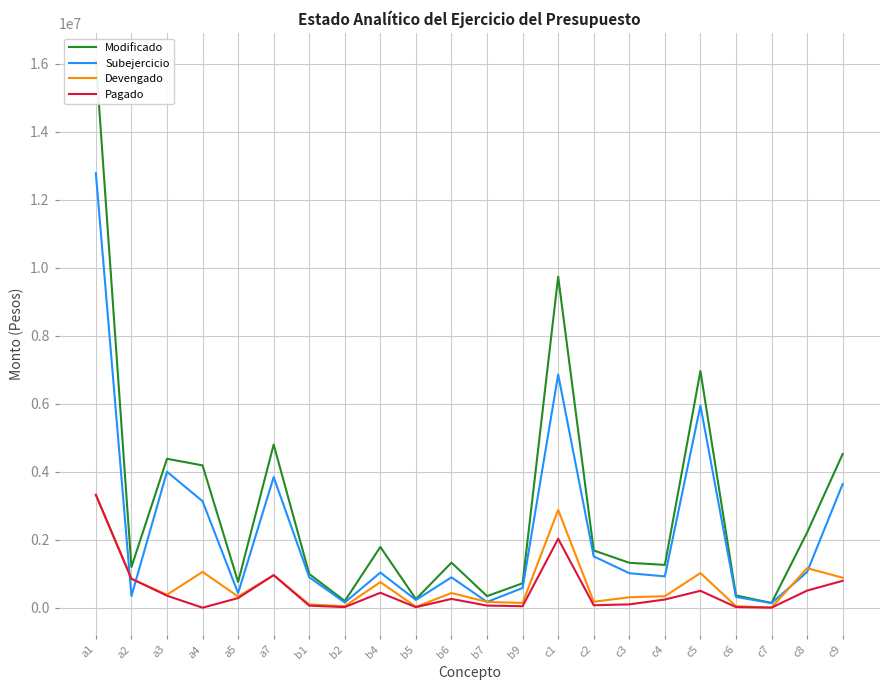

At how many categories does at least one series exceed 9755340?

1